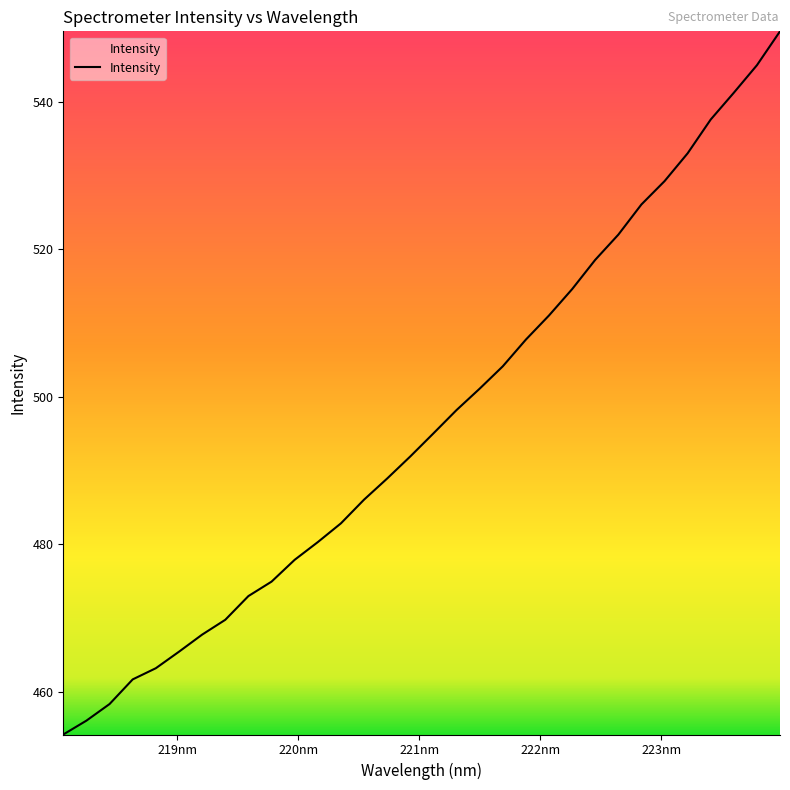

What is the smallest value displayed?

454.2